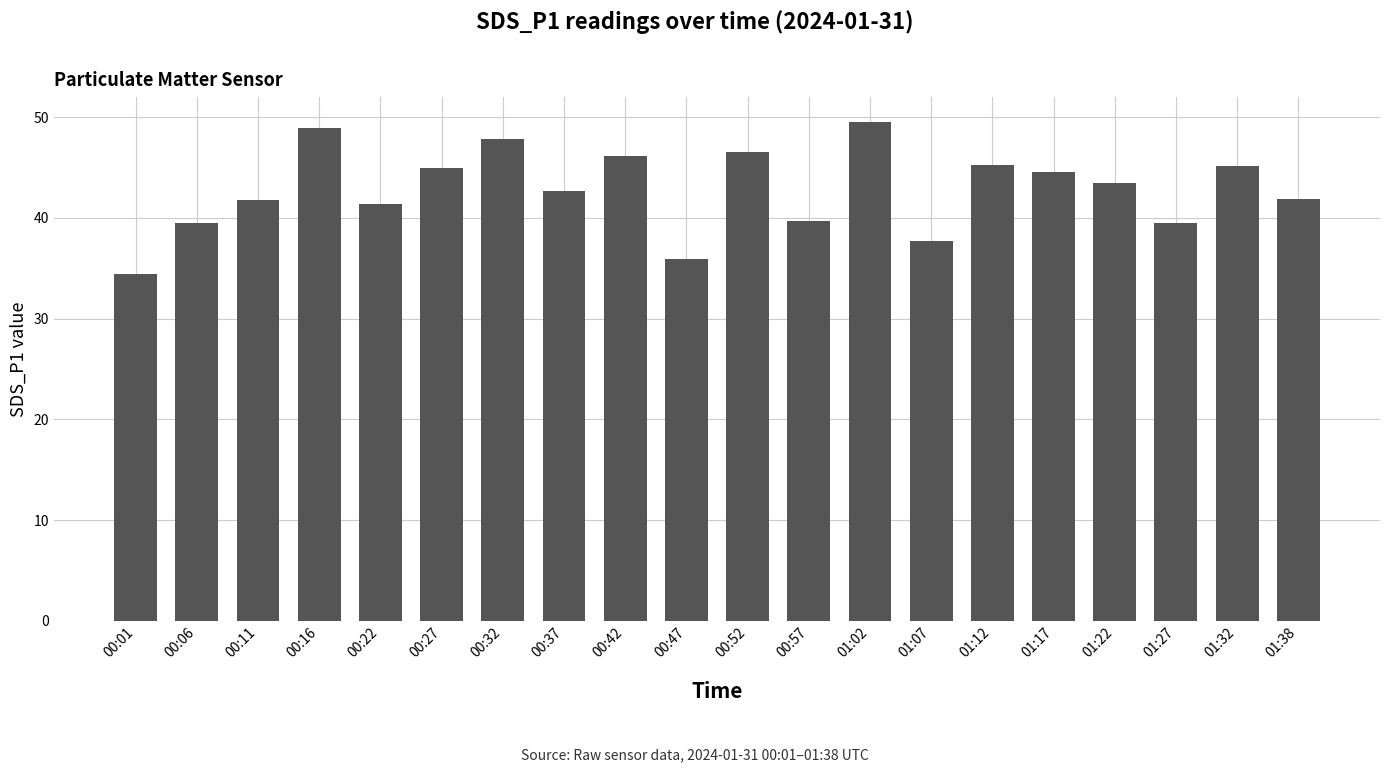

What value does the data have at 00:27?

45.0